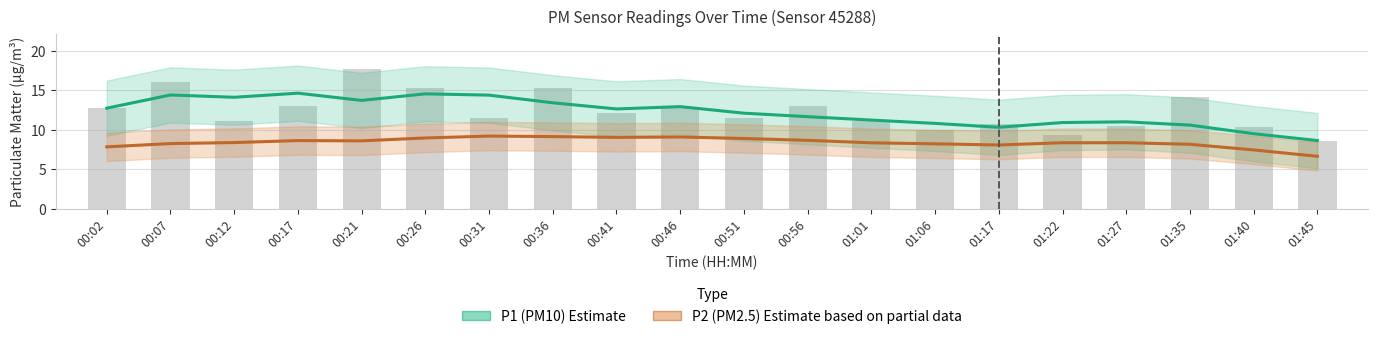

Which series has the largest range (max minus min)?

P1 (PM10) Estimate